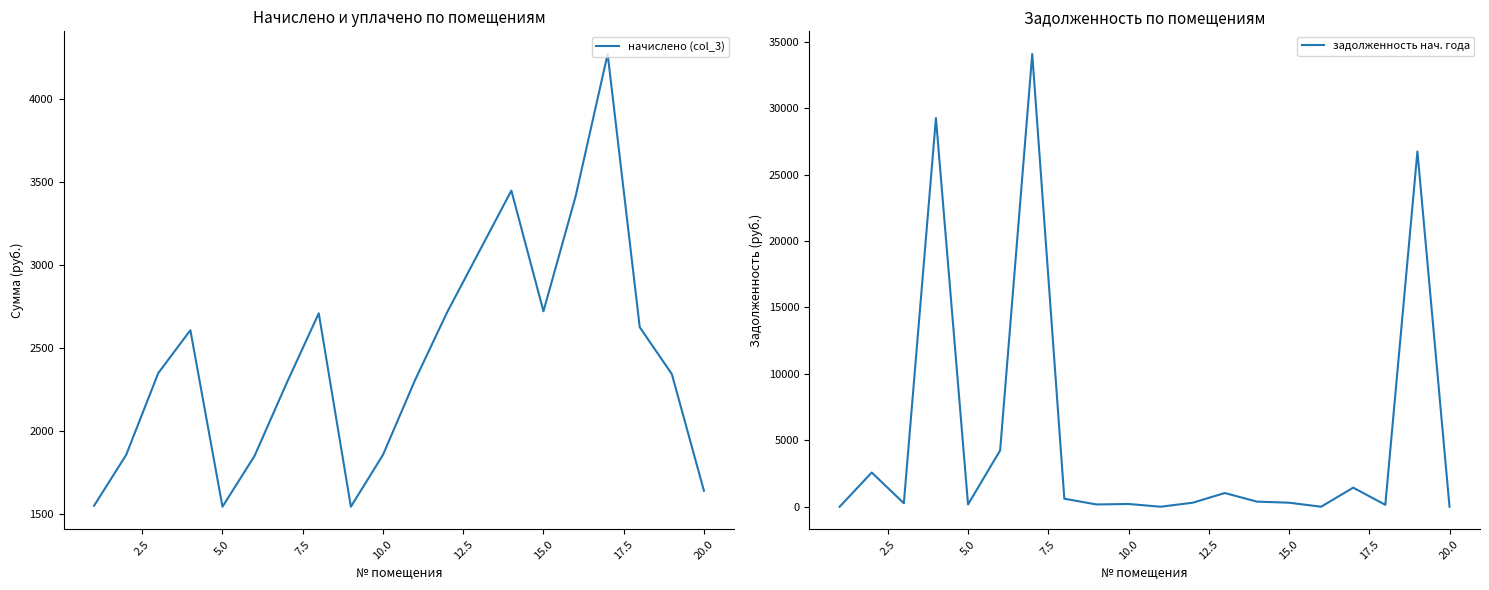

List the series in order of their overall mean, highest first.

задолженность нач. года, начислено (col_3)